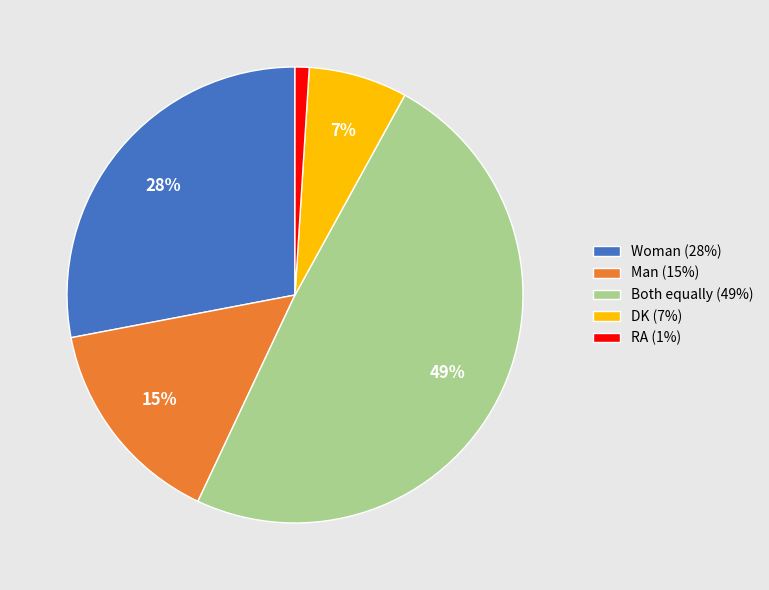

Is there any slice that represents more than half of the pie?

No